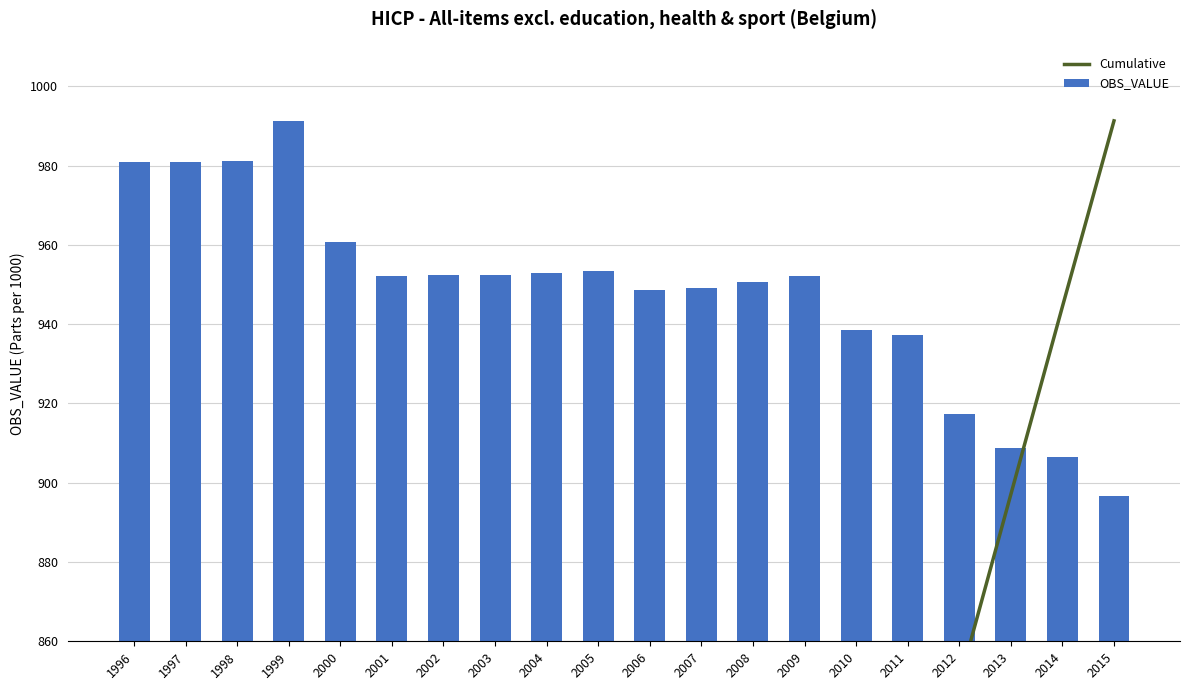

What are all the series names shown in the legend?

Cumulative, OBS_VALUE